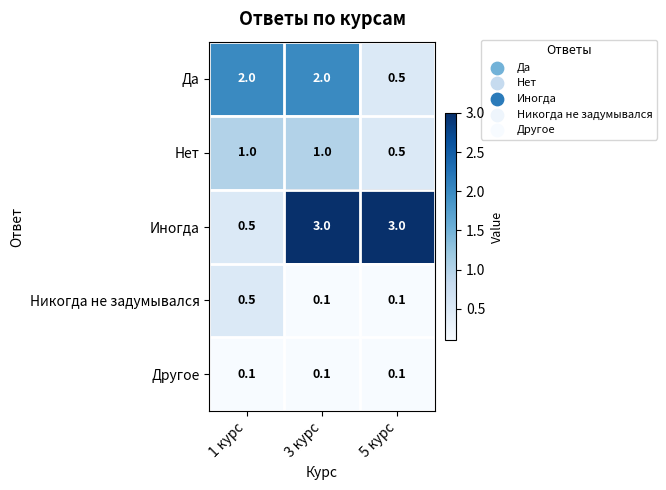

Reading left to right, extract all data points from this chart.

Да: 2.0	2.0	0.5
Нет: 1.0	1.0	0.5
Иногда: 0.5	3.0	3.0
Никогда не задумывался: 0.5	0.1	0.1
Другое: 0.1	0.1	0.1